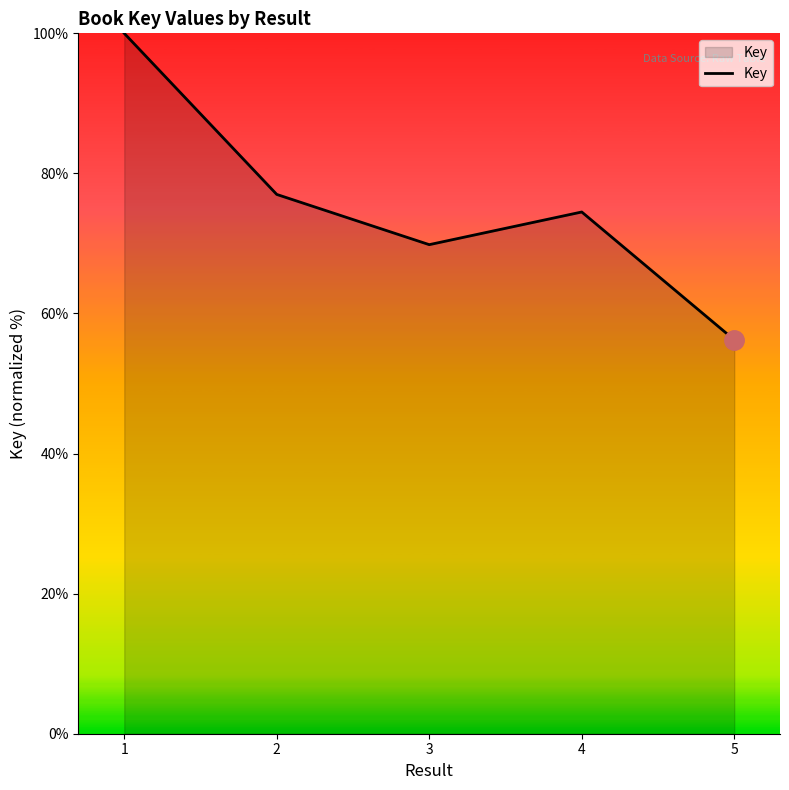

Read the value at 2.

77.0